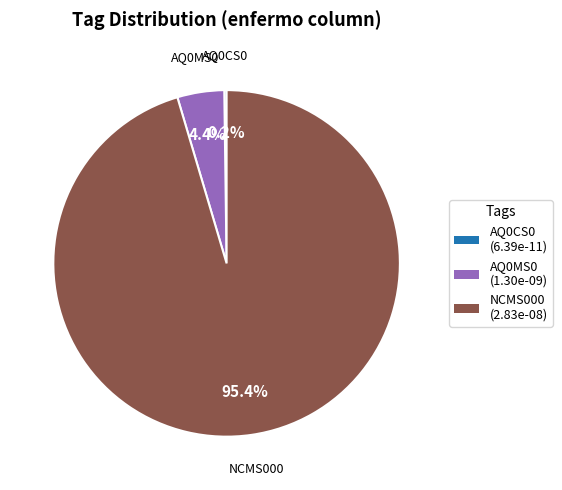

Does any single category account for the majority?

Yes